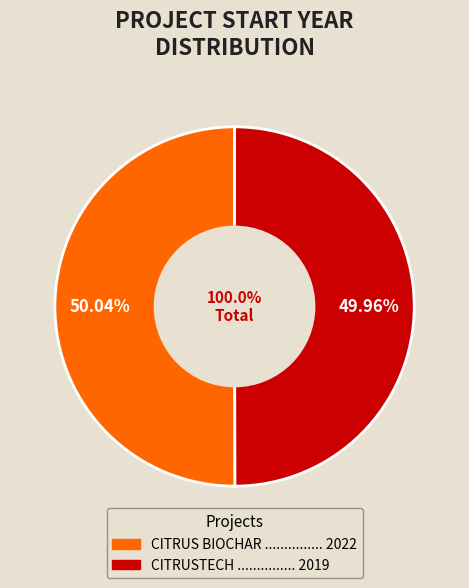

Rank the categories by value from lowest to highest.

CITRUSTECH, CITRUS BIOCHAR